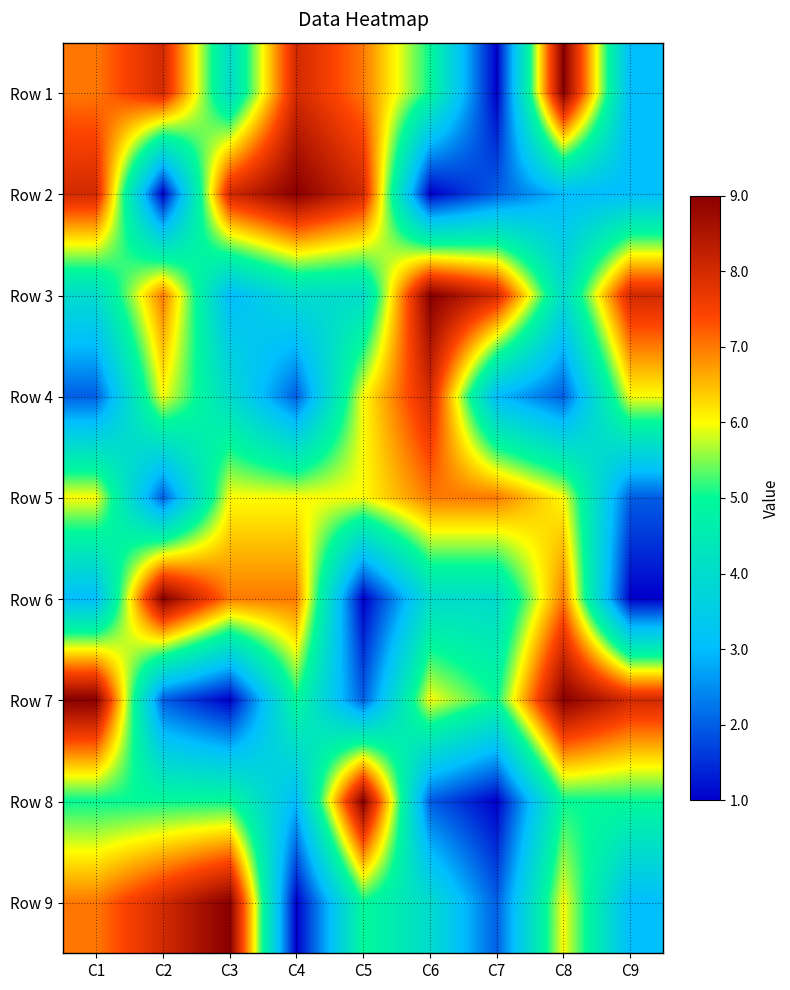

Reading left to right, extract all data points from this chart.

Row 1: C1=7	C2=8	C3=4	C4=8	C5=7	C6=5	C7=1	C8=9	C9=3
Row 2: C1=8	C2=1	C3=8	C4=9	C5=8	C6=1	C7=2	C8=3	C9=3
Row 3: C1=4	C2=7	C3=3	C4=4	C5=4	C6=9	C7=8	C8=4	C9=8
Row 4: C1=2	C2=6	C3=4	C4=2	C5=6	C6=8	C7=3	C8=2	C9=6
Row 5: C1=6	C2=2	C3=6	C4=6	C5=6	C6=7	C7=7	C8=6	C9=2
Row 6: C1=3	C2=9	C3=7	C4=7	C5=1	C6=4	C7=4	C8=7	C9=1
Row 7: C1=9	C2=2	C3=1	C4=5	C5=2	C6=6	C7=5	C8=9	C9=8
Row 8: C1=5	C2=5	C3=5	C4=3	C5=9	C6=2	C7=1	C8=5	C9=5
Row 9: C1=7	C2=8	C3=9	C4=1	C5=5	C6=4	C7=2	C8=6	C9=3